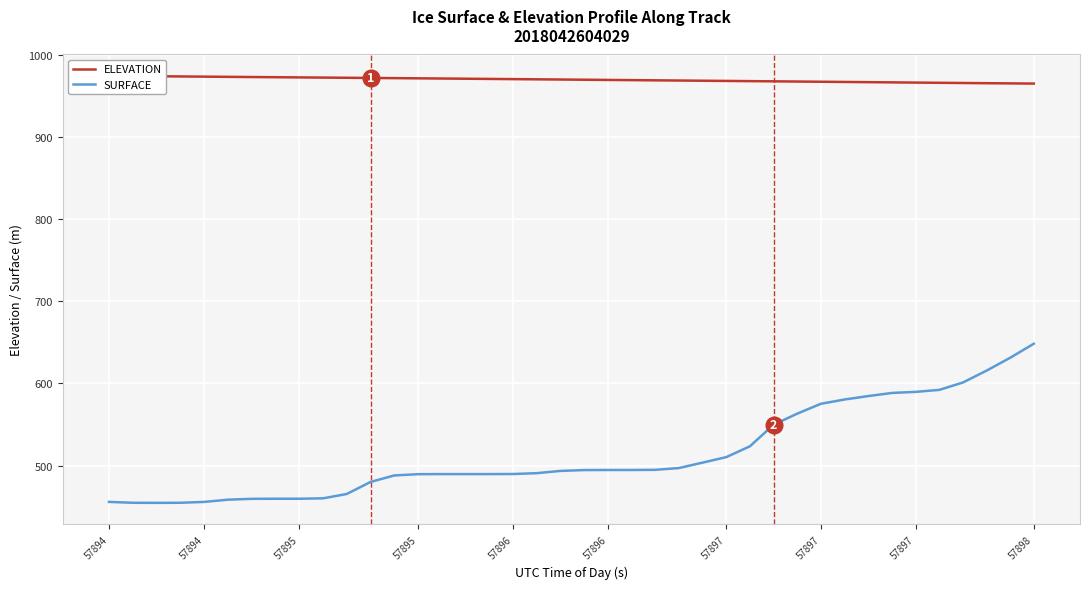

Reading right to left, what are all the values shown in this chart?

ELEVATION: 964.7	965.0	965.2	965.4	965.7	965.9	966.2	966.5	966.7	967.0	967.2	967.5	967.7	968.0	968.2	968.4	968.7	968.9	969.2	969.4	969.7	969.9	970.2	970.4	970.6	970.9	971.1	971.4	971.6	971.8	972.0	972.2	972.5	972.7	972.9	973.2	973.4	973.7	973.9	974.2
SURFACE: 648.3	631.1	615.5	601.1	592.1	589.7	588.4	584.6	580.4	575.2	563.2	549.8	523.5	510.3	503.6	497.0	494.9	494.7	494.7	494.6	493.5	490.8	489.8	489.7	489.7	489.7	489.6	488.0	480.1	465.5	460.2	459.7	459.7	459.6	458.5	455.8	454.8	454.7	454.8	455.8